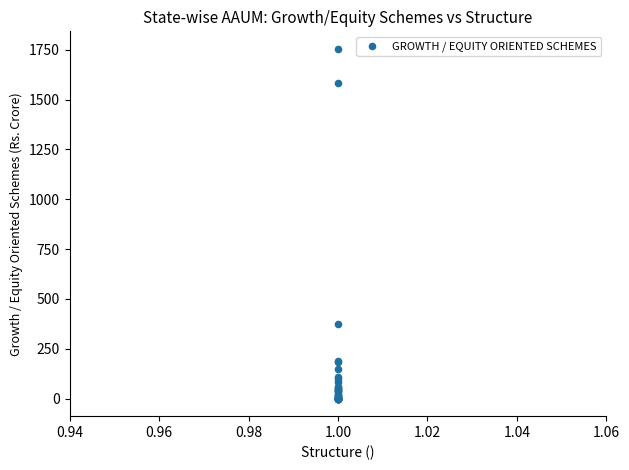

What Y value in the scatter plot is closest to 877?

373.7